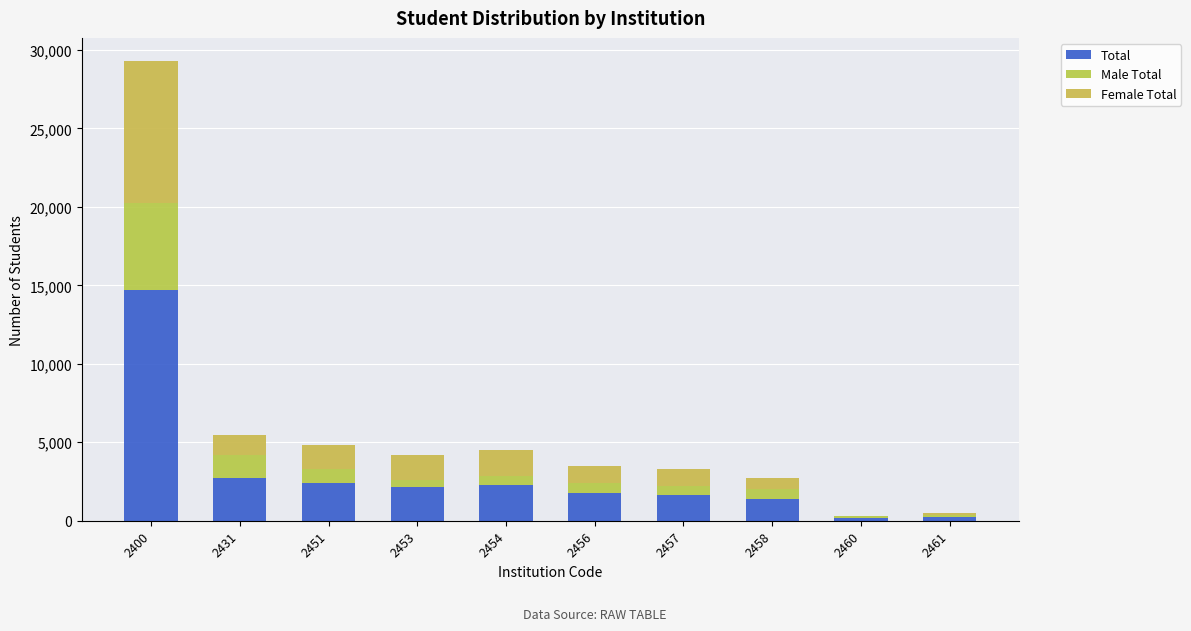

At which category is the sum across all series the highest?

2400